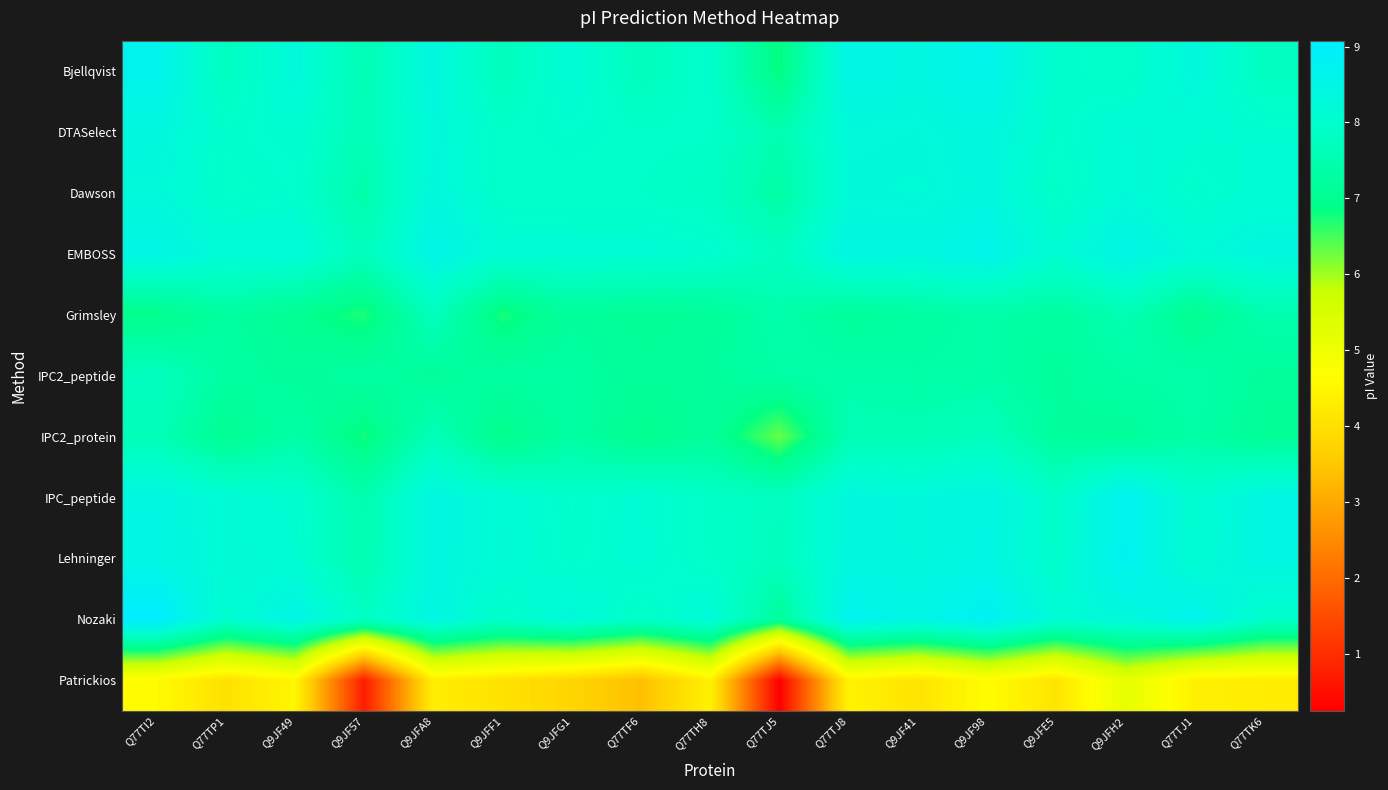

Which label corresponds to the smallest value in the chart?

Q77TJ5